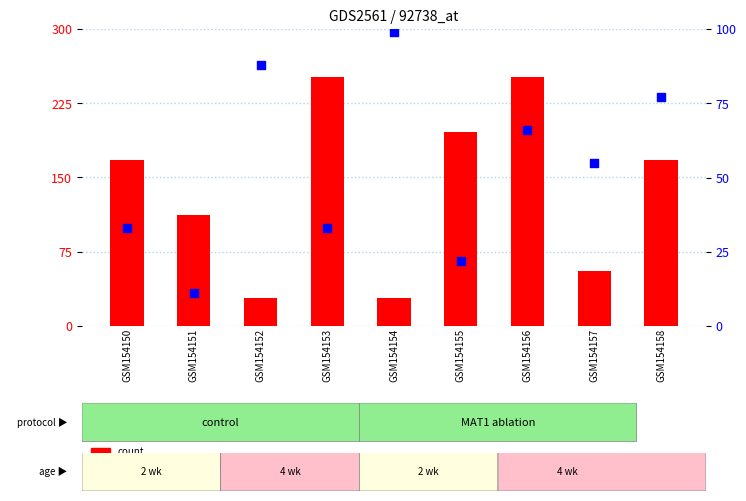

At how many categories does at least one series exceed 147?

5